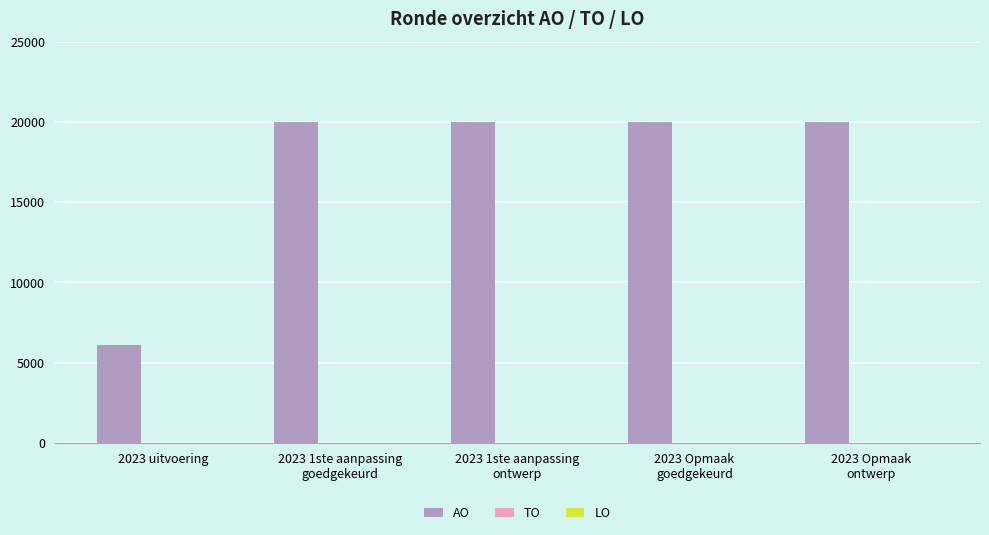

Does the chart contain stacked bars?

No